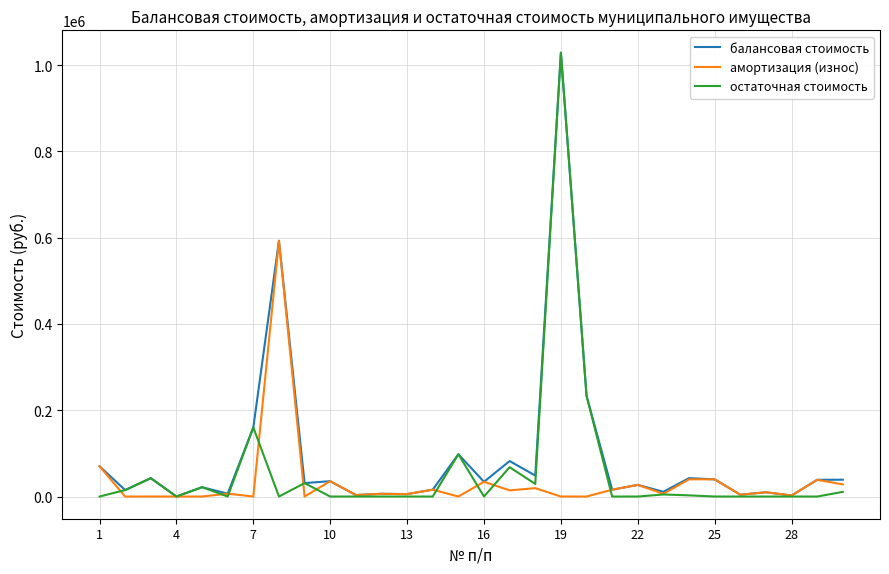

Which series has the largest range (max minus min)?

остаточная стоимость